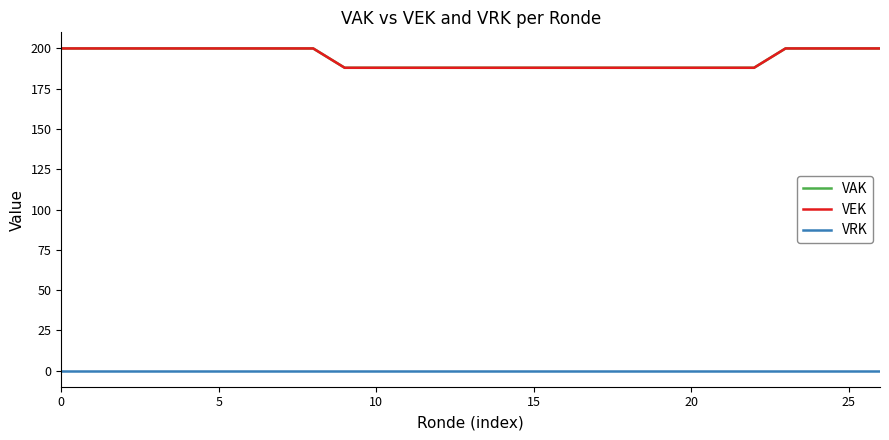

True or false: VEK and VRK cross at least once.

False